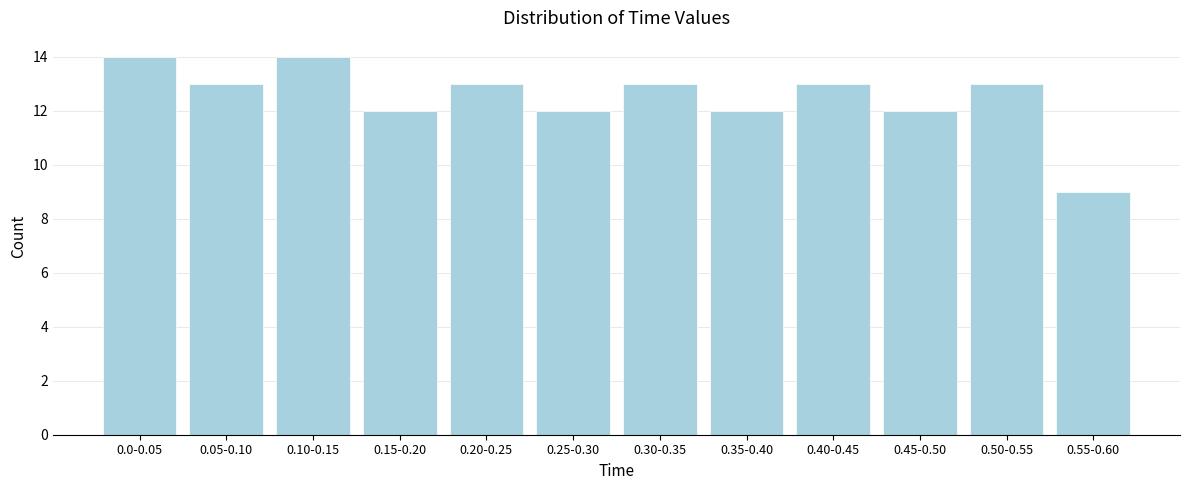

Reading left to right, extract all data points from this chart.

14	13	14	12	13	12	13	12	13	12	13	9